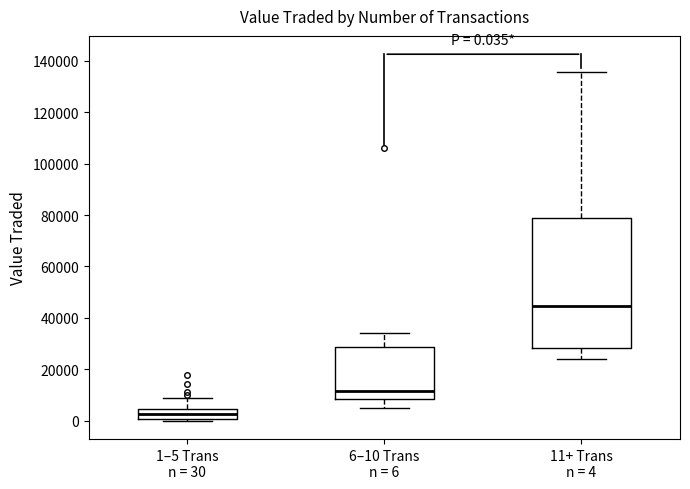

Which box is the tallest, from its lower edge to its upper edge?

11+ Trans n = 4